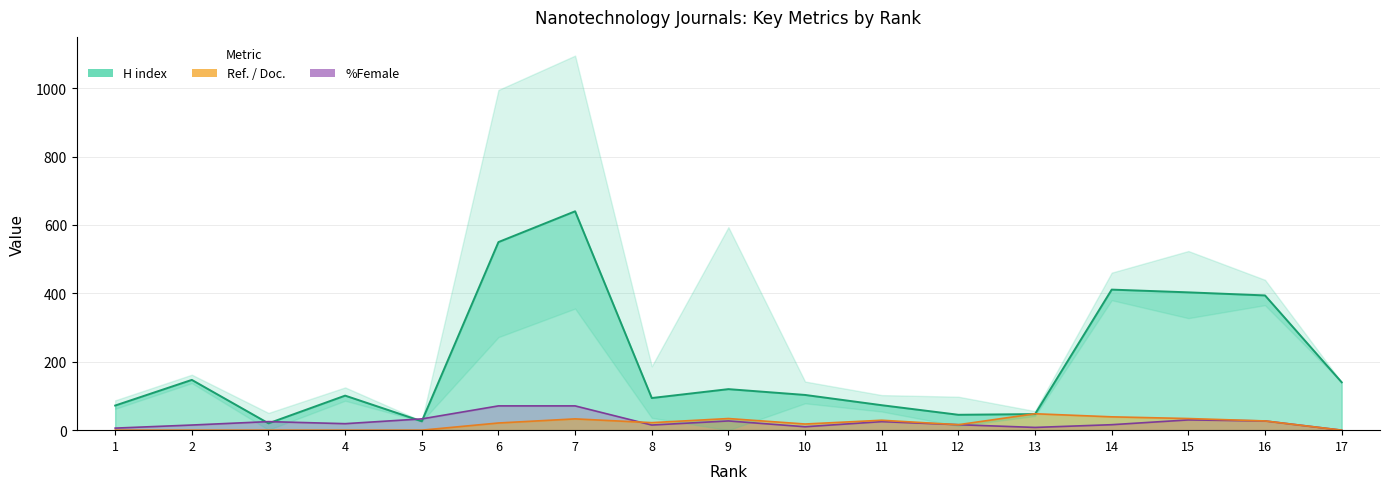

Reading right to left, what are all the values shown in this chart?

H index: 17=140	16=394	15=403	14=411	13=47	12=45	11=73	10=103	9=120	8=94	7=640	6=550	5=26	4=101	3=20	2=147	1=72
Ref. / Doc.: 17=0	16=27	15=34	14=39	13=48	12=16	11=29	10=18	9=34	8=22	7=33	6=21	5=0	4=0	3=0	2=0	1=0
%Female: 17=0	16=27	15=30	14=16	13=8	12=16	11=25	10=10	9=27	8=15	7=71	6=71	5=33	4=19	3=25	2=15	1=6